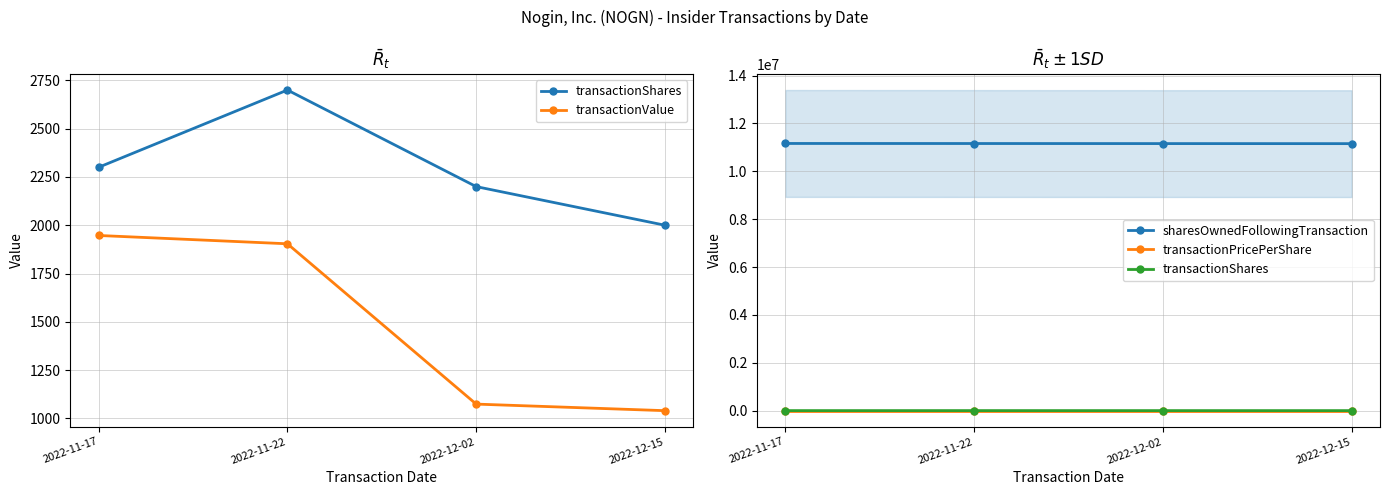

At how many categories does at least one series exceed 3064558?

4